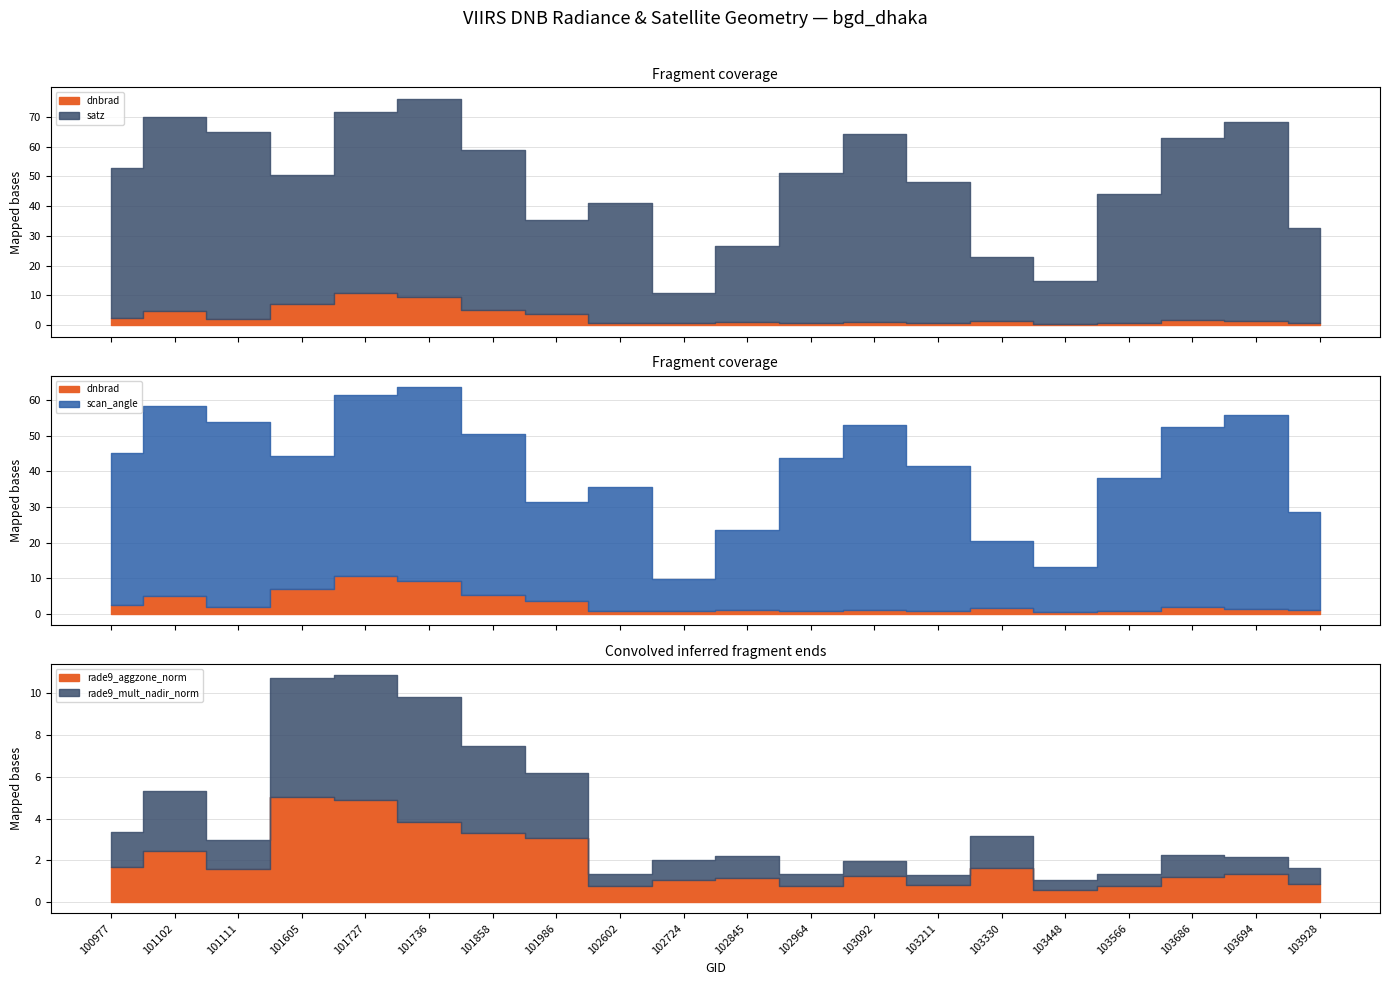

What are all the series names shown in the legend?

dnbrad, satz, scan_angle, rade9_aggzone_norm, rade9_mult_nadir_norm